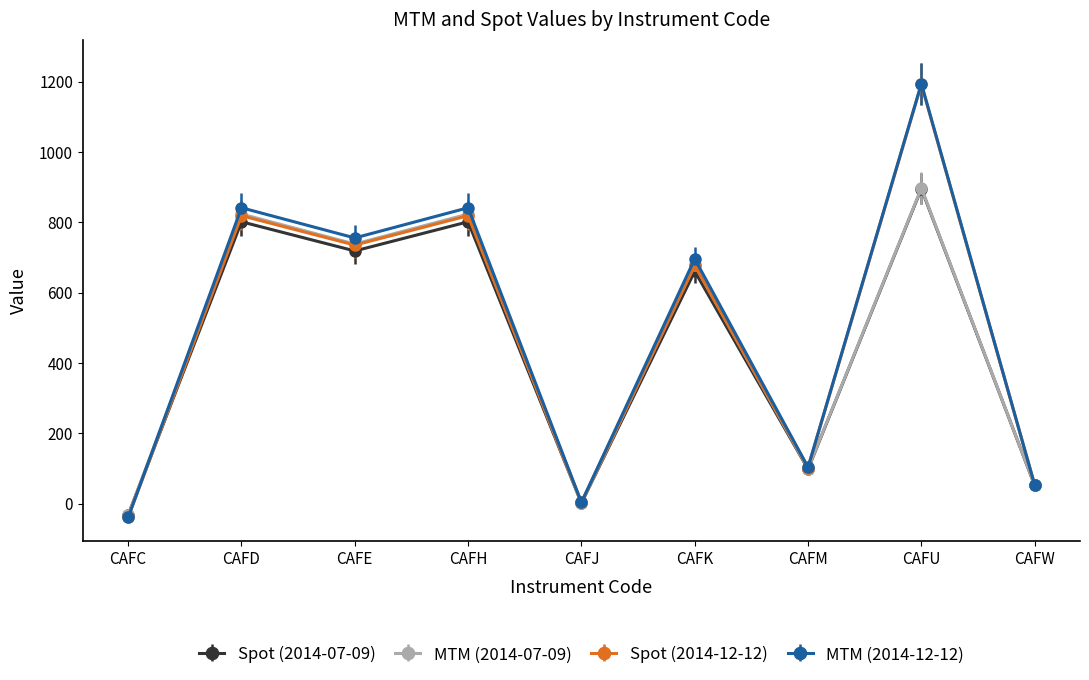

Where is MTM (2014-07-09) nearest to the value 432?

CAFK